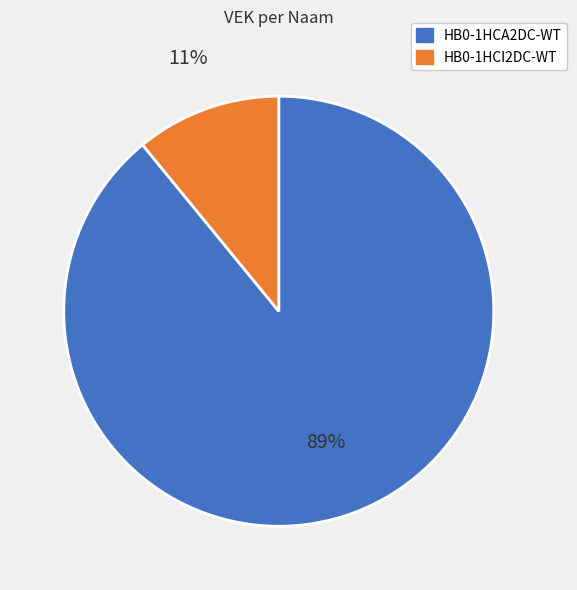

Is there a majority slice in this chart?

Yes